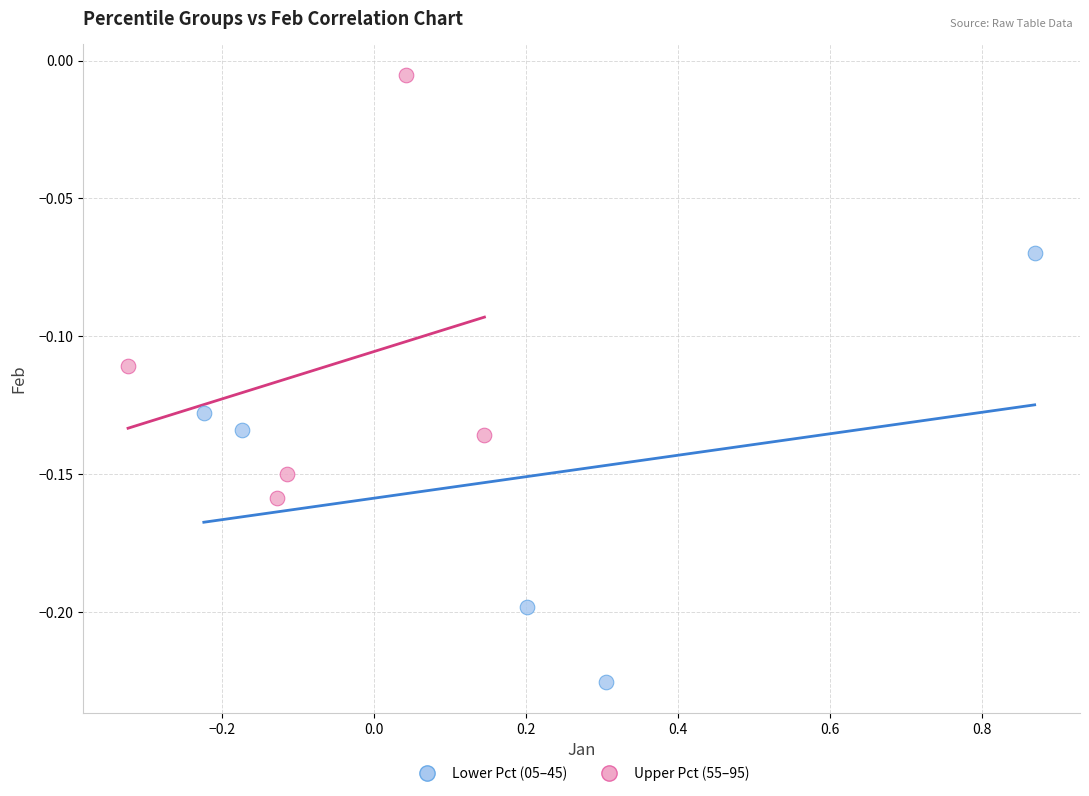

Which series contains the lowest Y value?

Lower Pct (05–45)